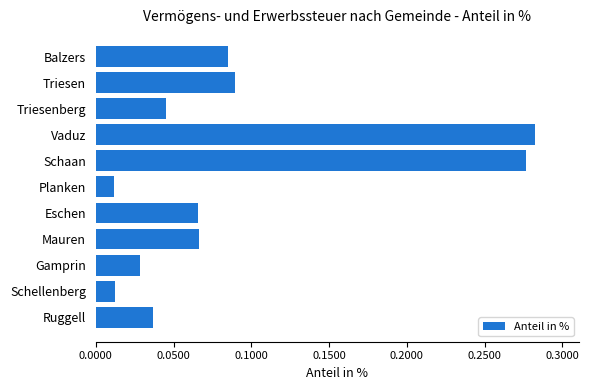

The chart shows a value of 0.4 at Vaduz. True or false?

False